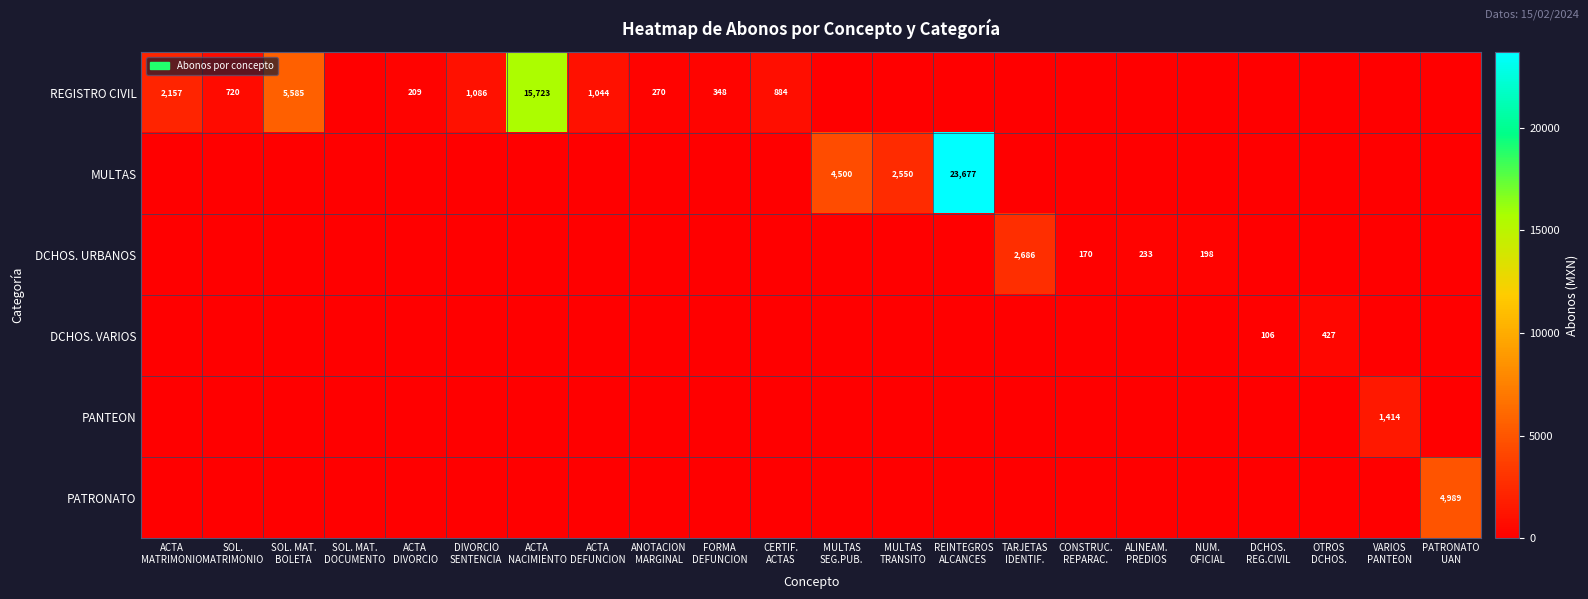

At how many categories does at least one series exceed 11037?

2